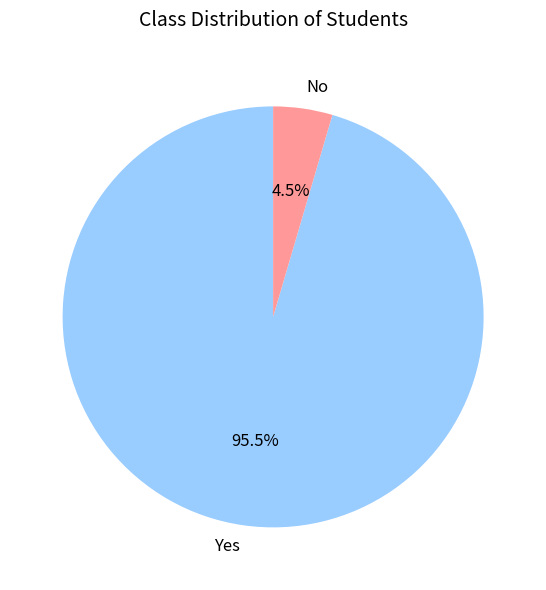

Do Yes and No together represent more than half of the pie?

Yes